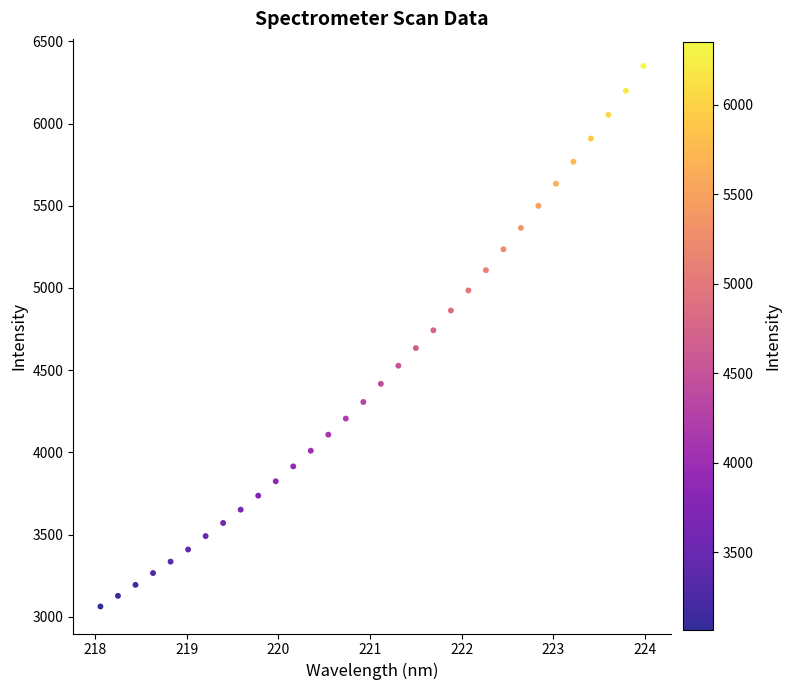

What is the range of X values (max minus min)?

5.9